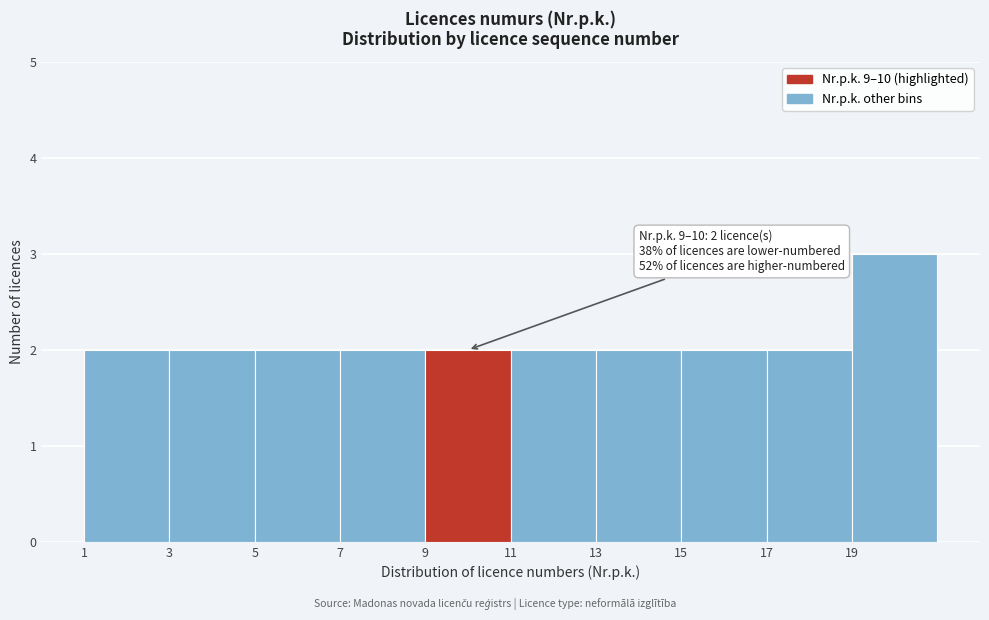

Over which range of the x-axis is the bar tallest?

19 to 21